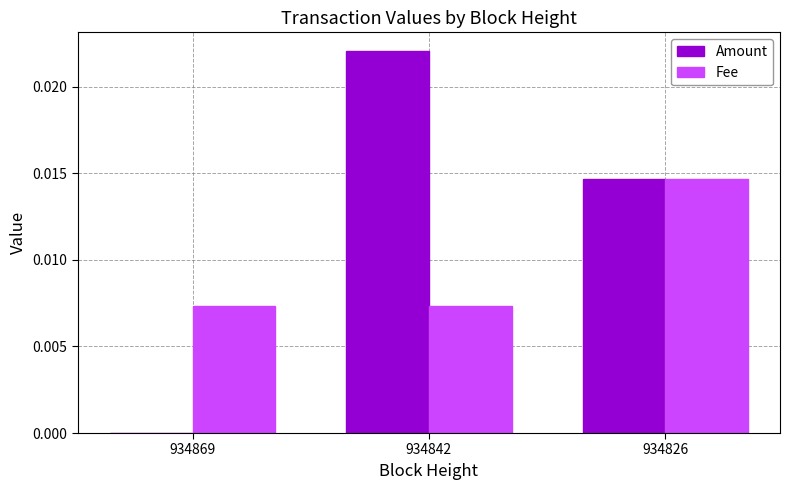

What are all the series names shown in the legend?

Amount, Fee